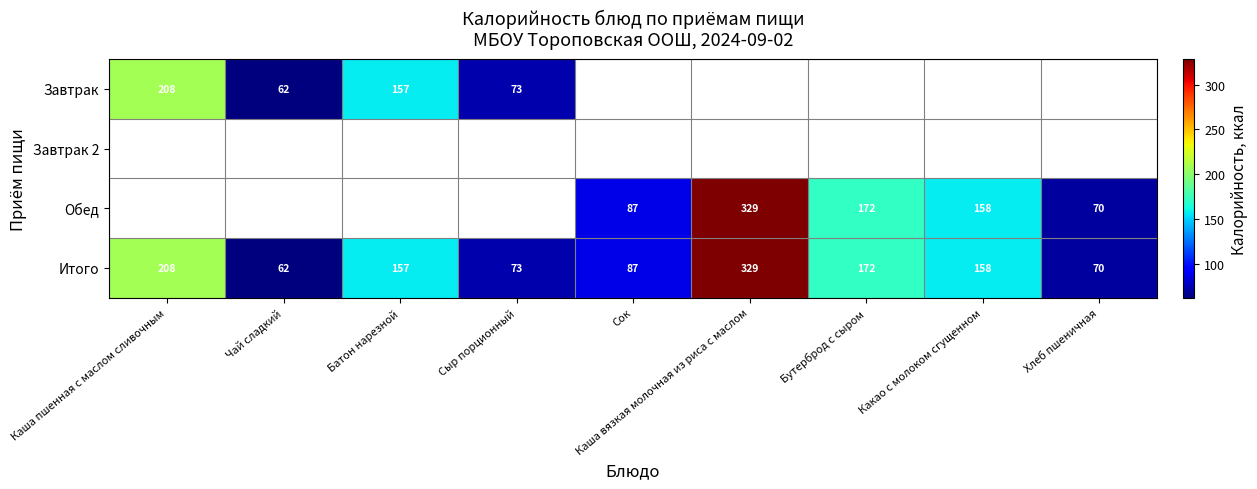

What is the difference between the Итого values at Хлеб пшеничная and Каша вязкая молочная из риса с маслом?

259